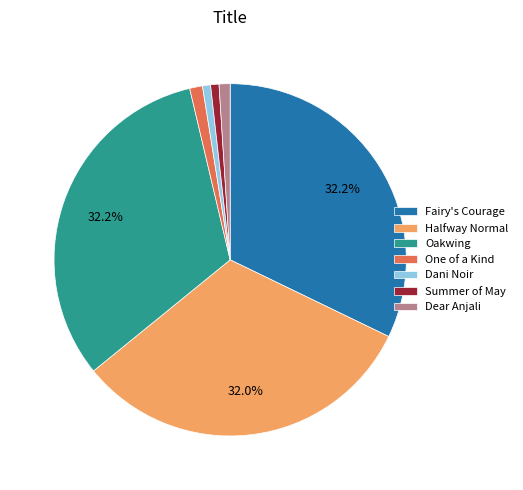

What percentage is NOT represented by Halfway Normal?

68.0%